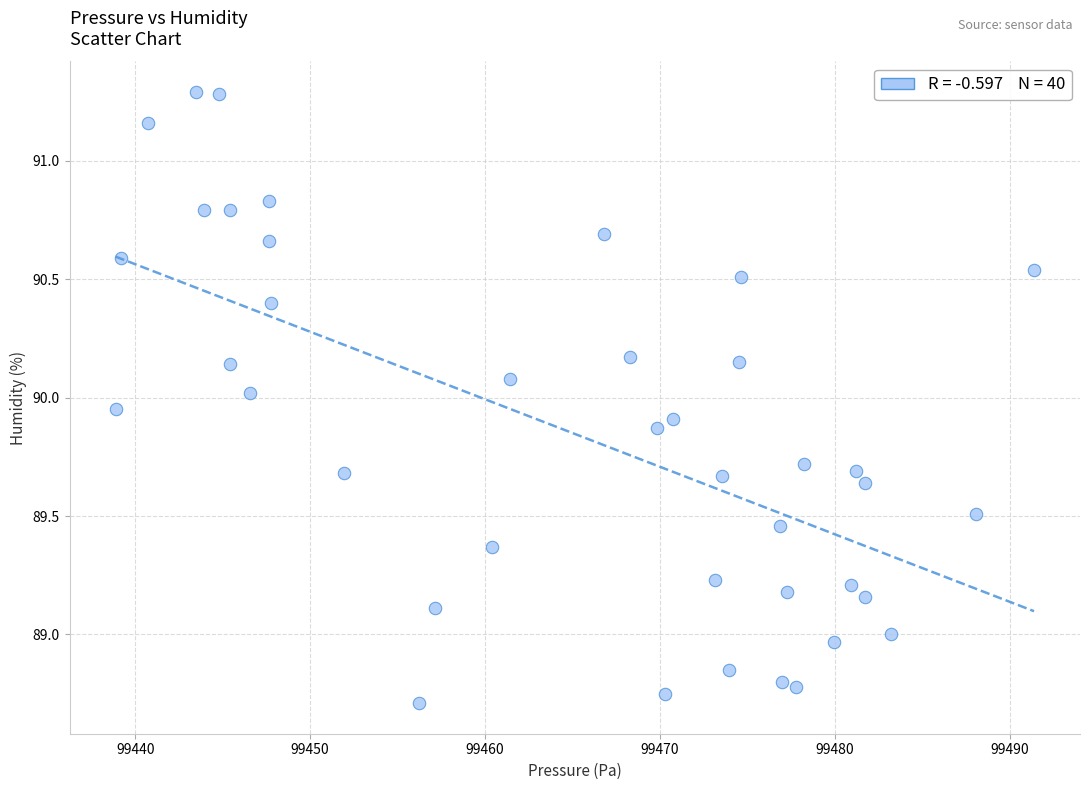

What is the range of X values (max minus min)?

52.5